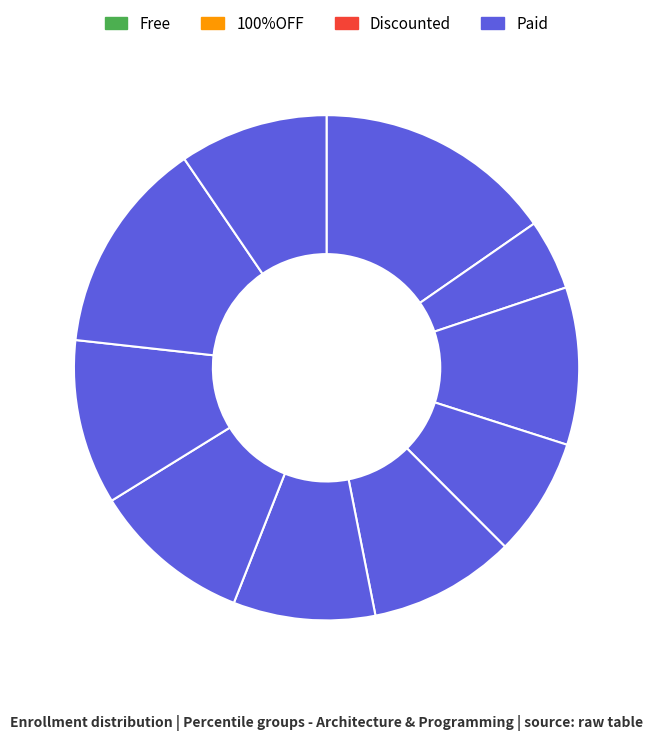

How many slices are in this pie chart?

10